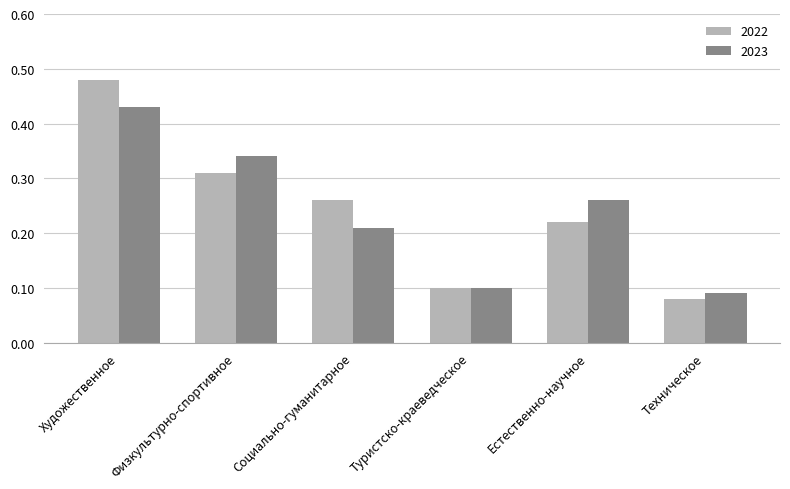

Which category has the highest value in the 2022 series?

Художественное